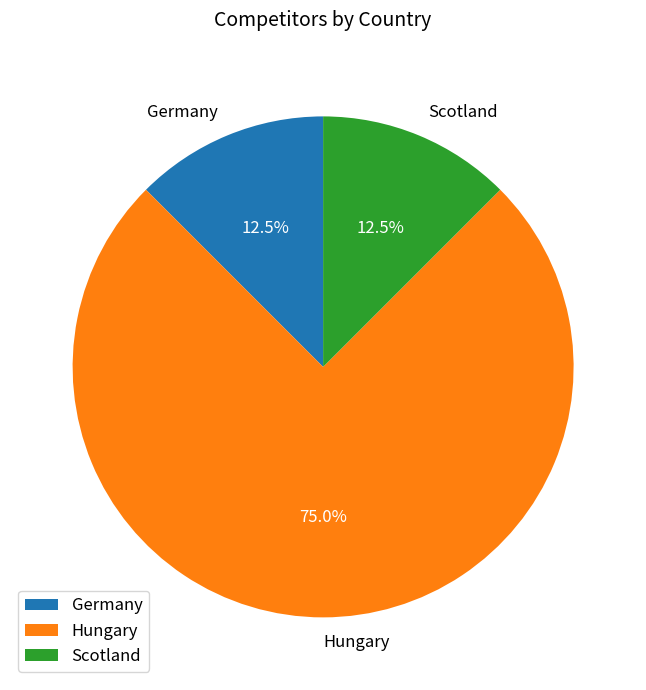

What portion of the pie excludes Hungary?

25.0%